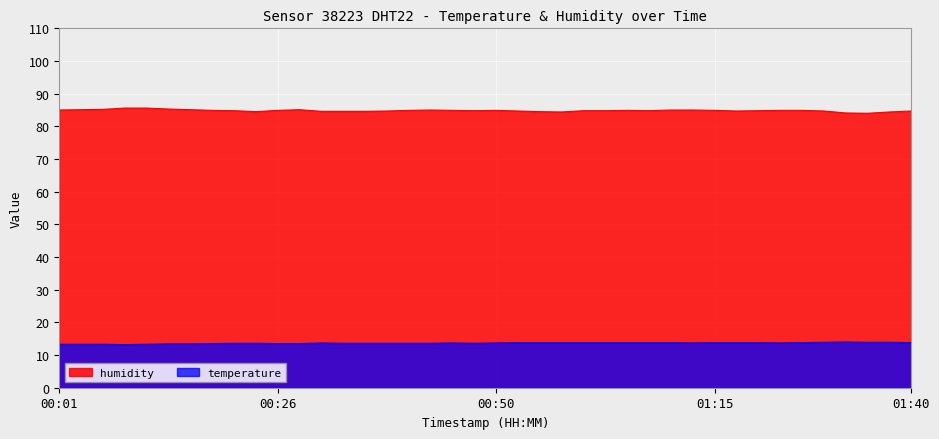

Which series has the widest spread of values?

humidity